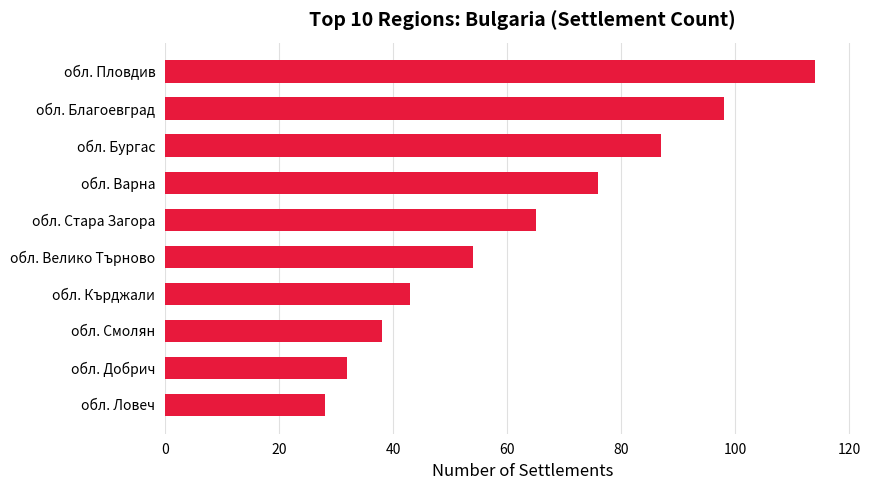

What is the change in value from обл. Стара Загора to обл. Бургас?

+22